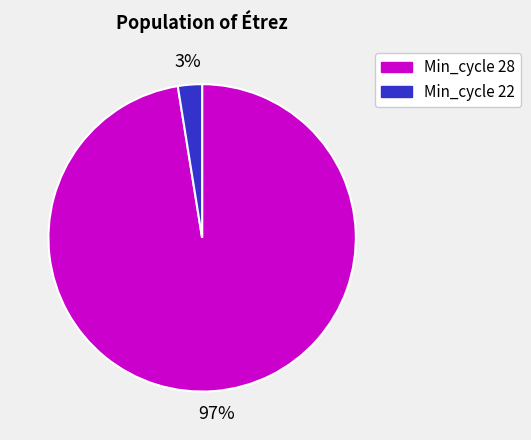

How many segments does this pie chart have?

2